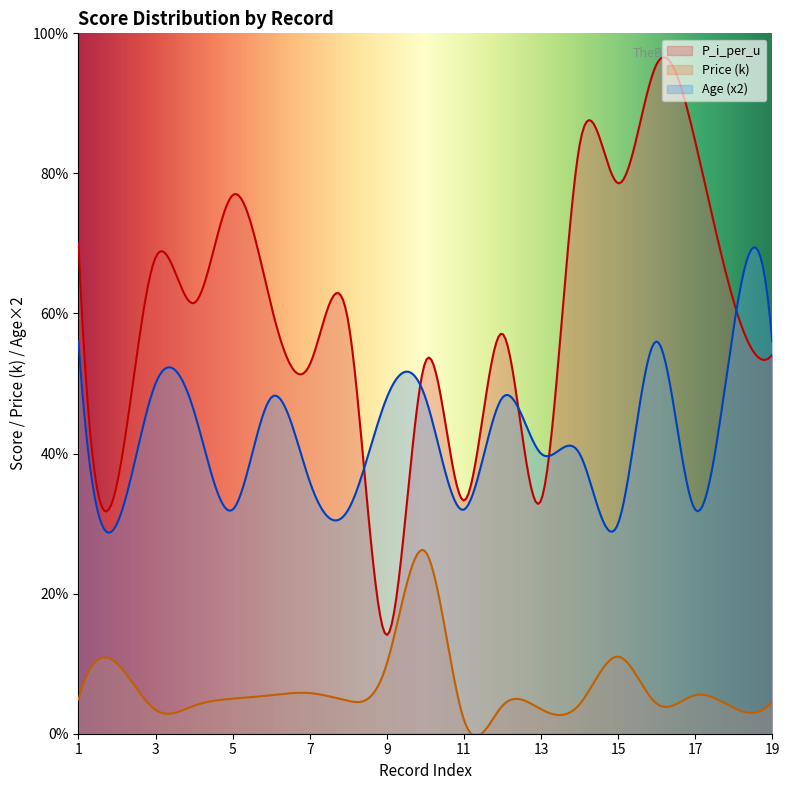

At which label does P_i_per_u reach its peak?

16